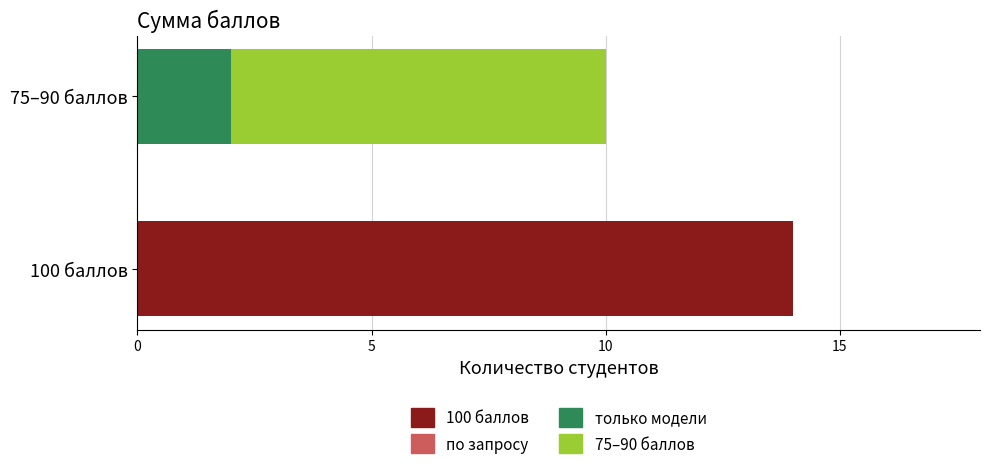

True or false: the data shows 5 at −5.

False